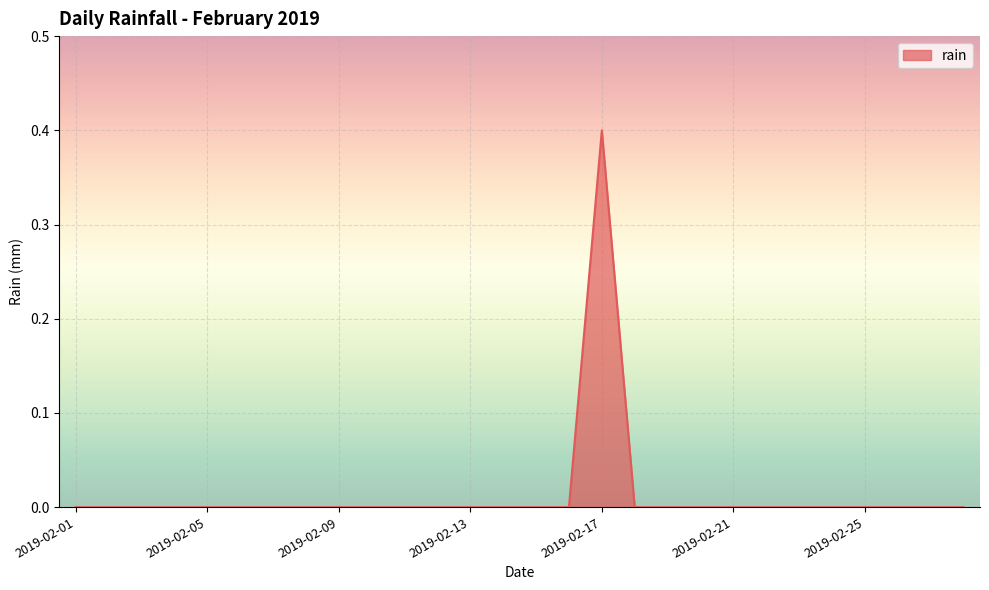

How many series are shown in this chart?

1